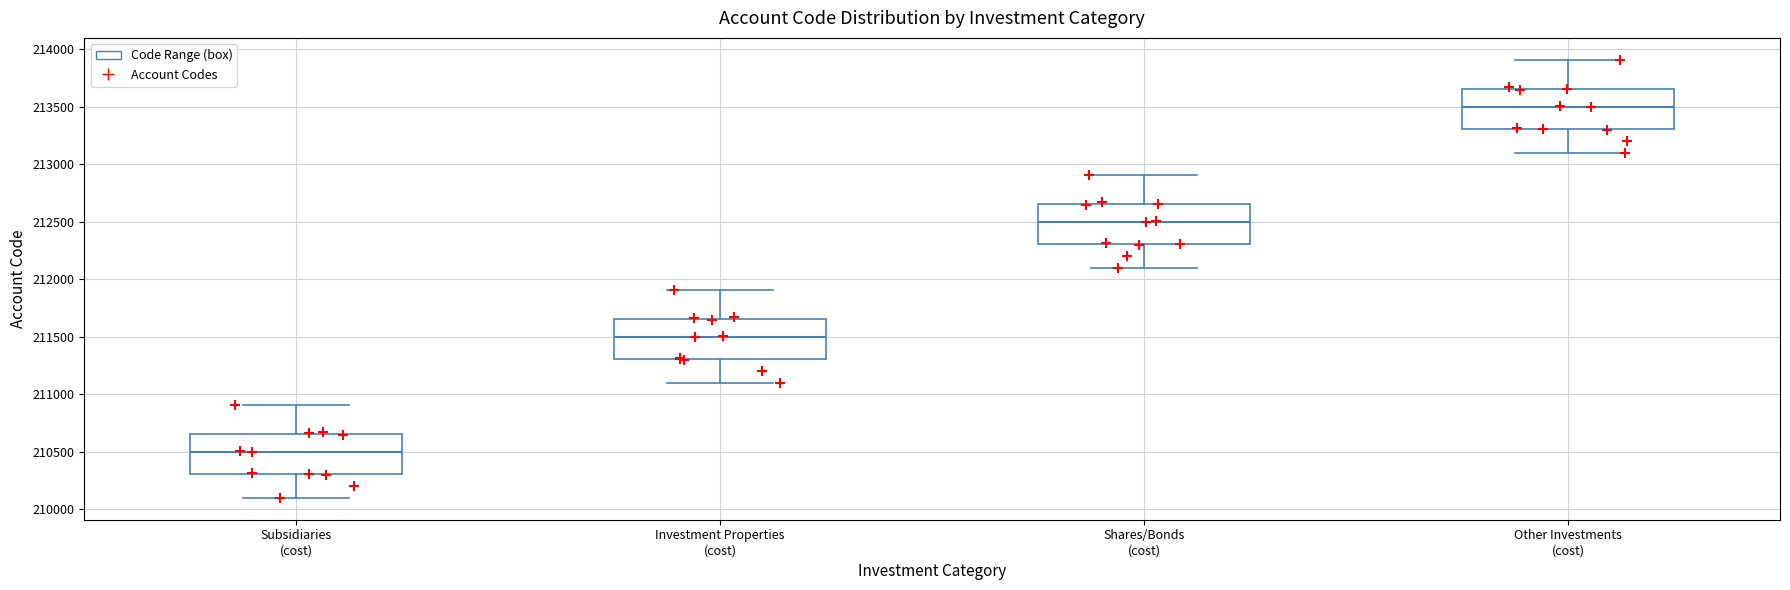

Reading left to right, transcribe this box plot: for each box, give where its median line is, the range the box spans, and where its two whiskers end, as read against the y-axis. The values are not printed on the chart, so give them approximately, as read against the axis.

Subsidiaries (cost): median 210500, box 210300 to 210650, whiskers 210100 to 210900
Investment Properties (cost): median 211500, box 211300 to 211650, whiskers 211100 to 211900
Shares/Bonds (cost): median 212500, box 212300 to 212650, whiskers 212100 to 212900
Other Investments (cost): median 213500, box 213300 to 213650, whiskers 213100 to 213900